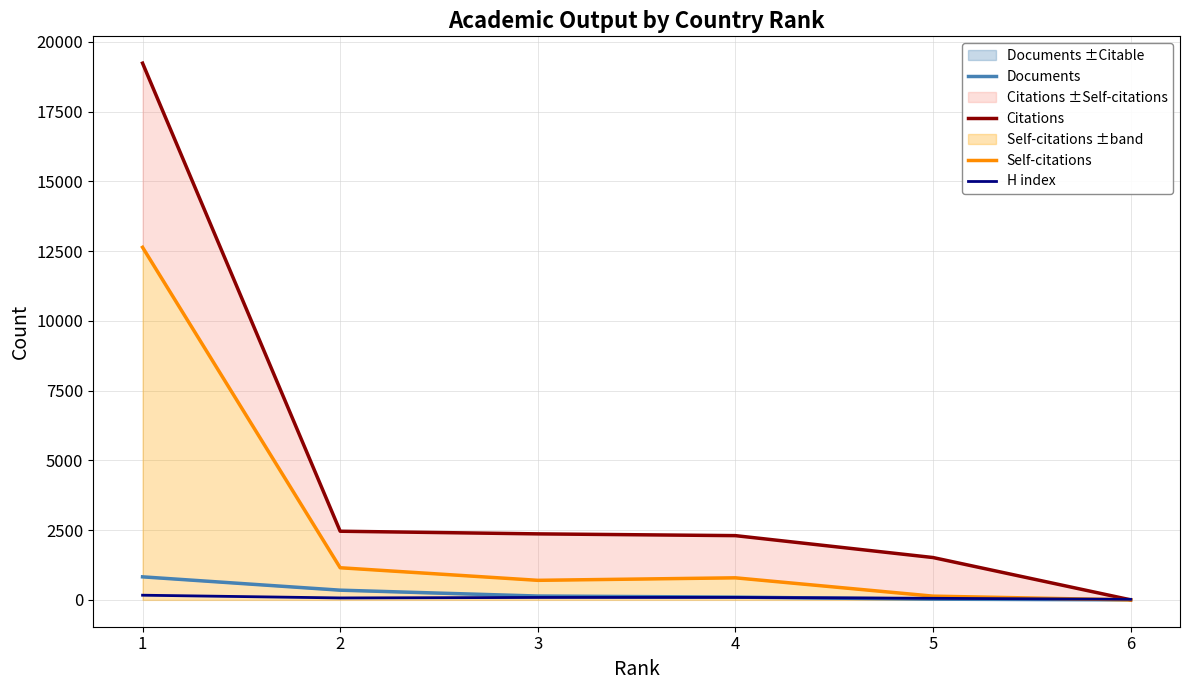

List the series in order of their peak value, highest first.

Citations, Self-citations, Documents, H index